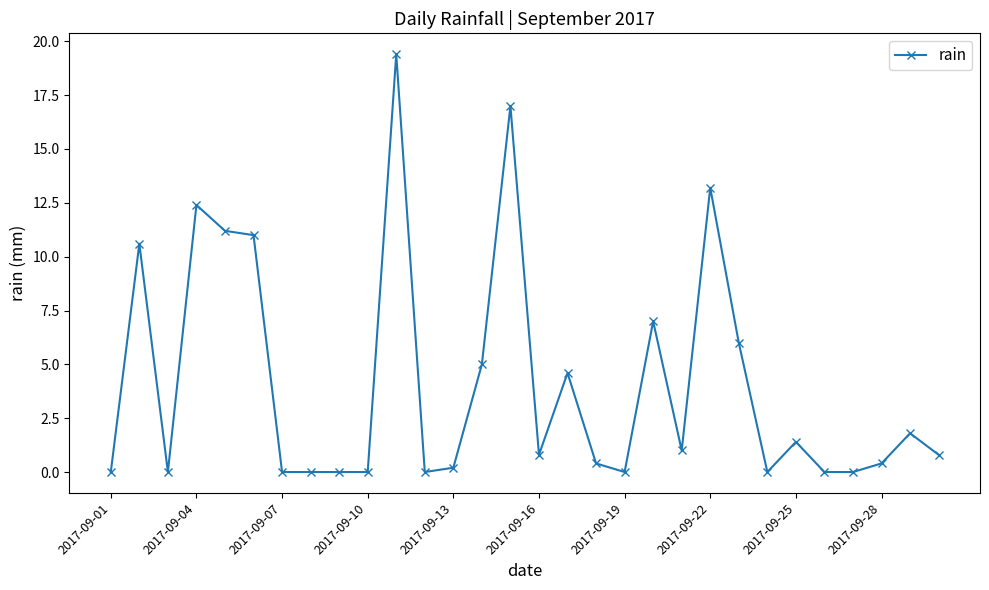

What is the value of the 20th point from the left?

7.0